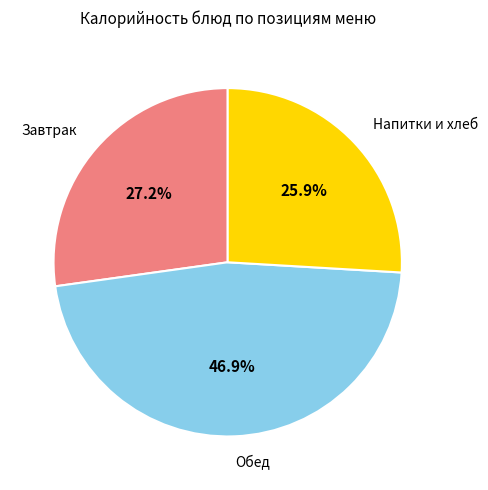

To the nearest percent, what is the average slice percentage?

33%